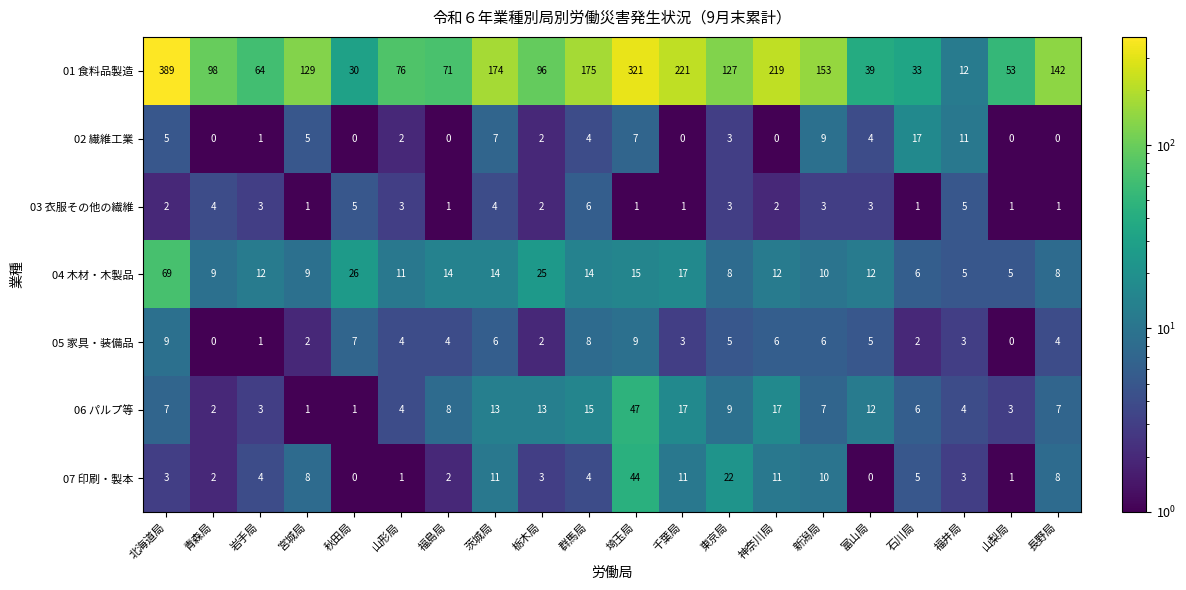

Which series changed the most between 北海道局 and 秋田局?

01 食料品製造